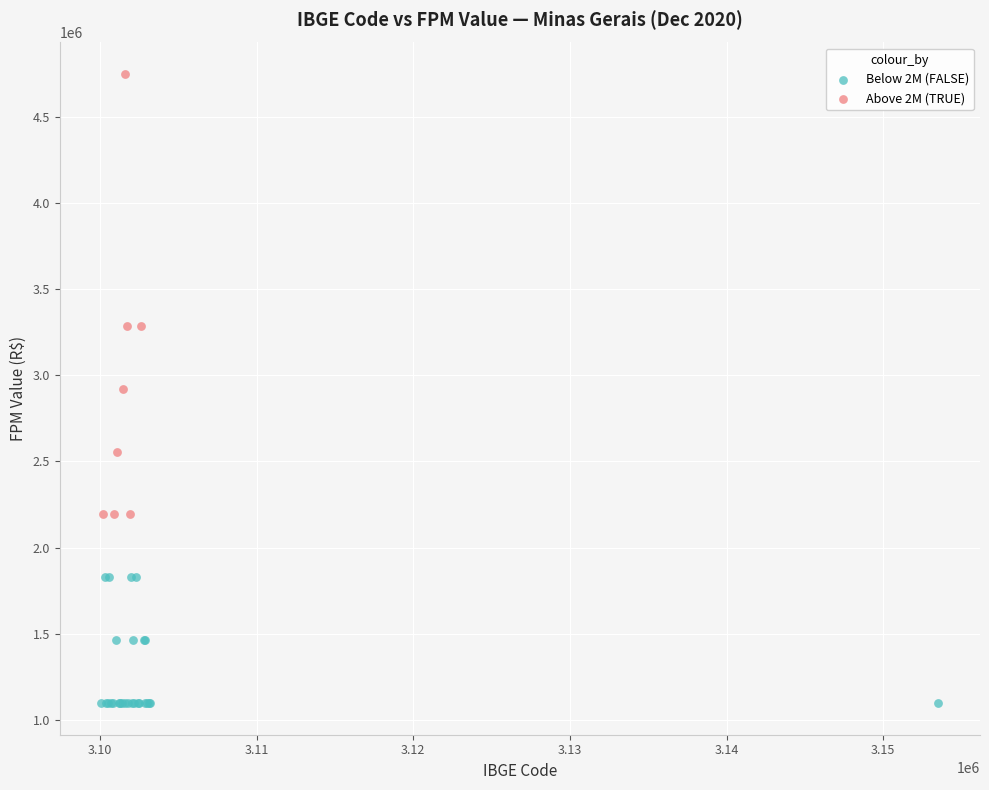

Which series has the widest spread of Y values?

Above 2M (TRUE)